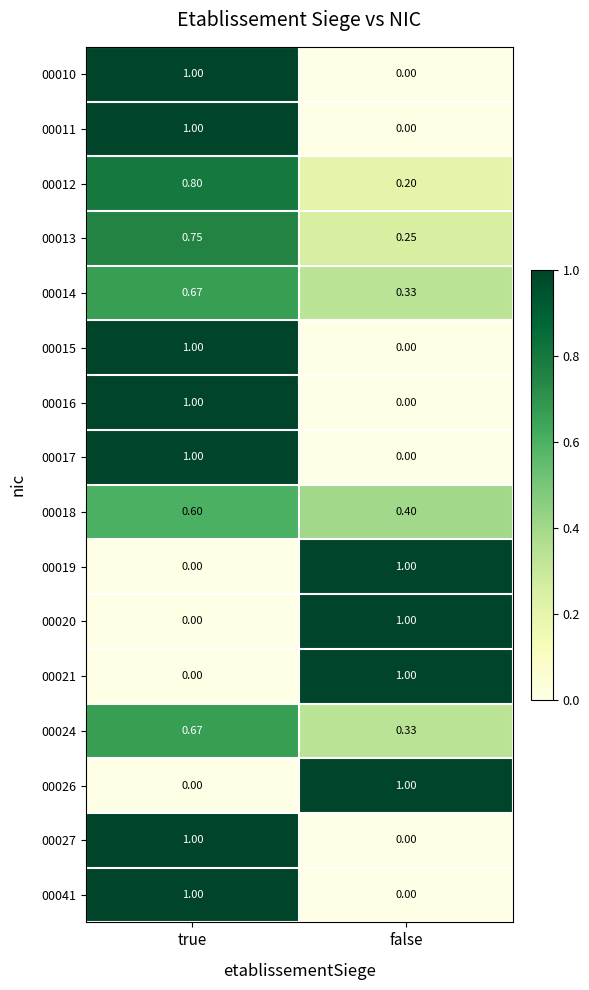

Rank the categories by 00010 value from highest to lowest.

true, false